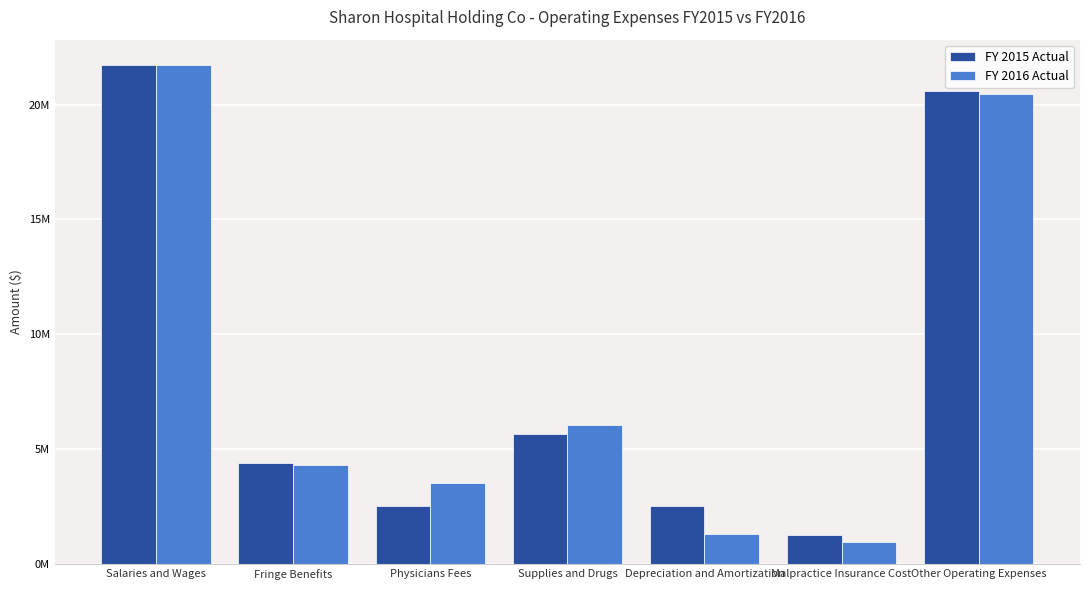

What is the label of the 4th bar from the left?

Supplies and Drugs